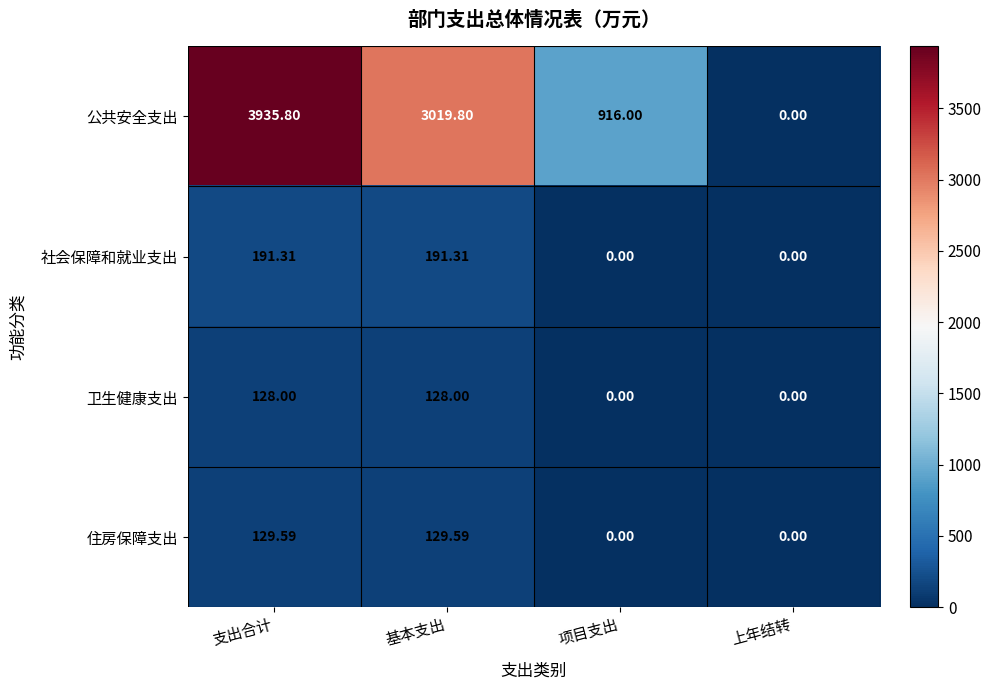

At which category is the sum across all series the highest?

支出合计